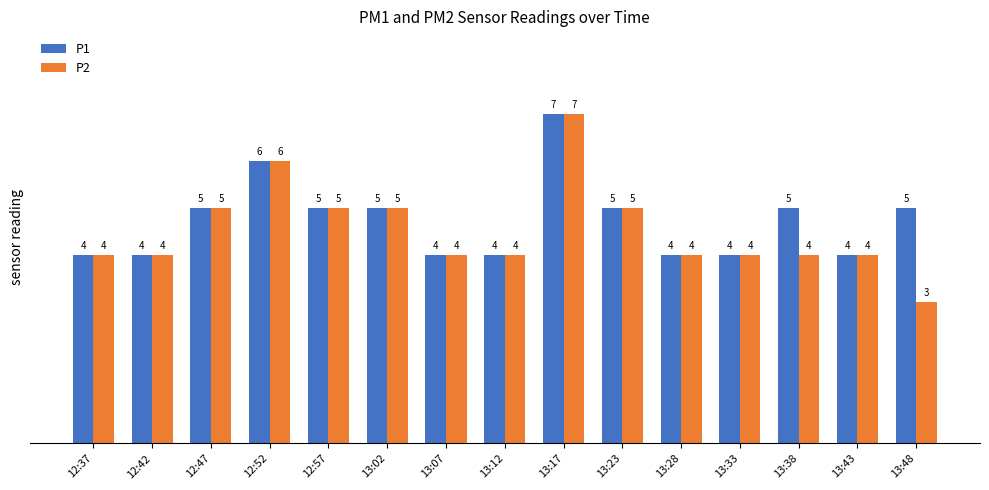

Count the number of categories in the chart.

15